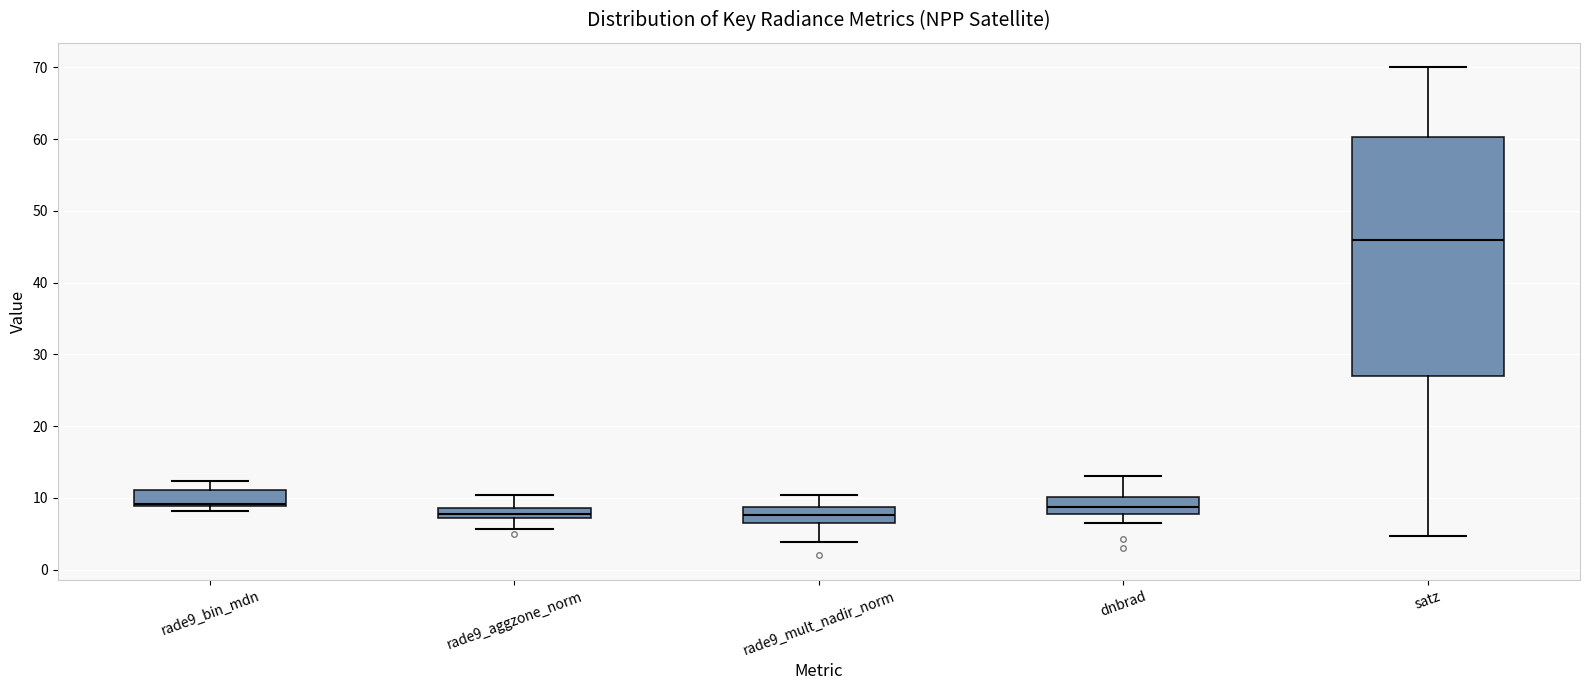

Comparing the boxes themselves (not the whiskers), which one is the tallest?

satz